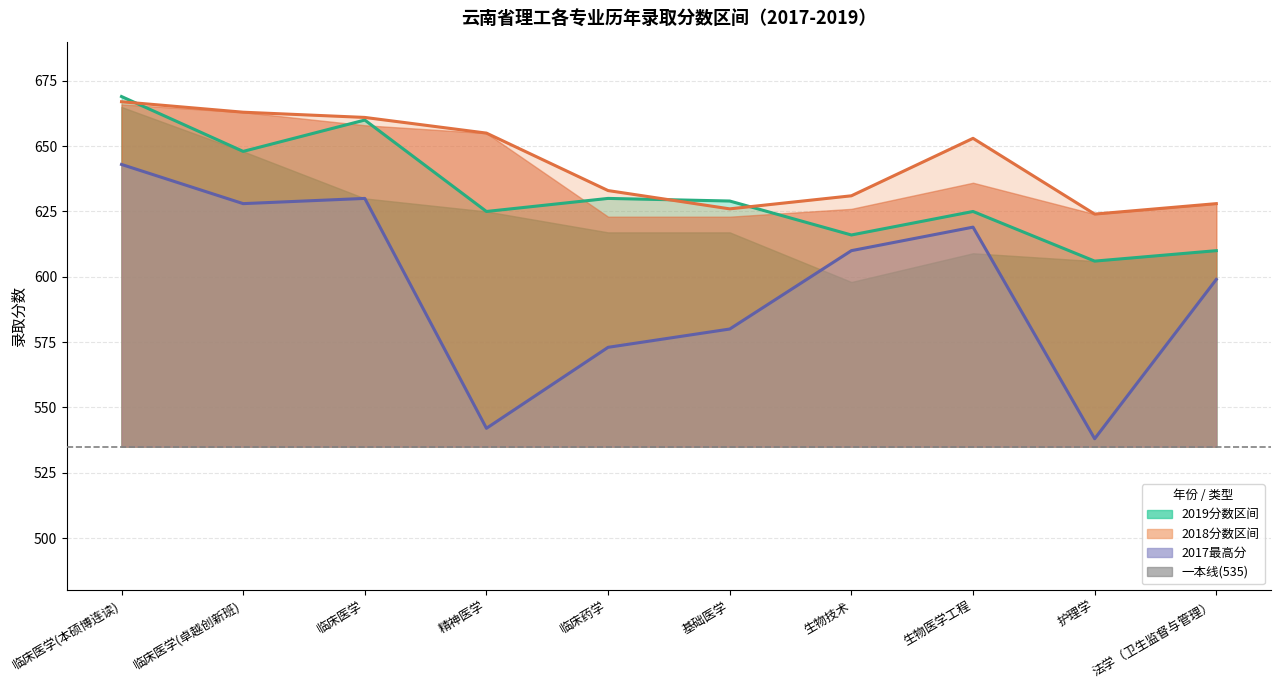

List the series in order of their overall mean, highest first.

2018最高分, 2019最高分, 2017最高分